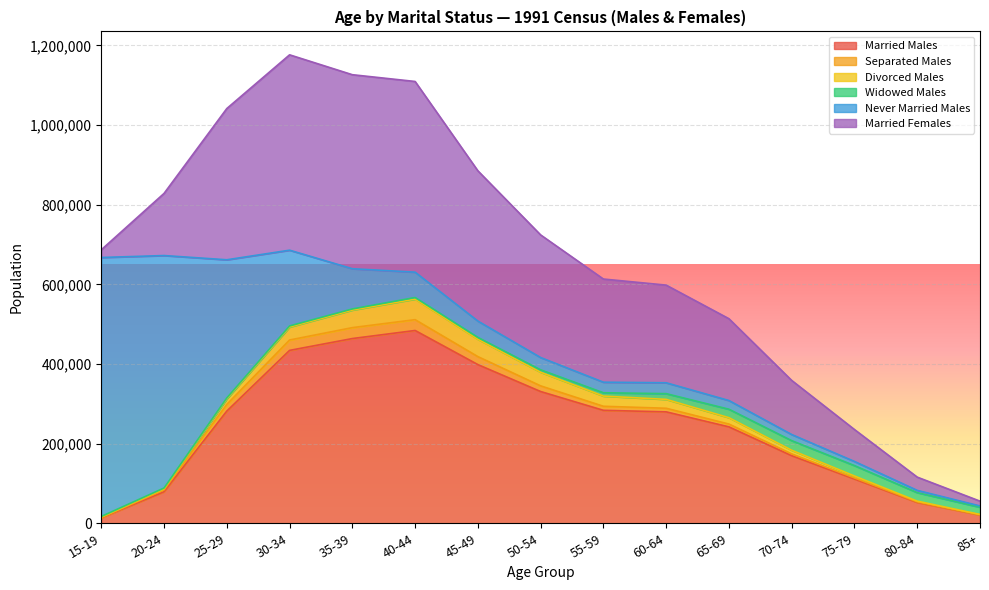

What is the greatest value displayed?

650197